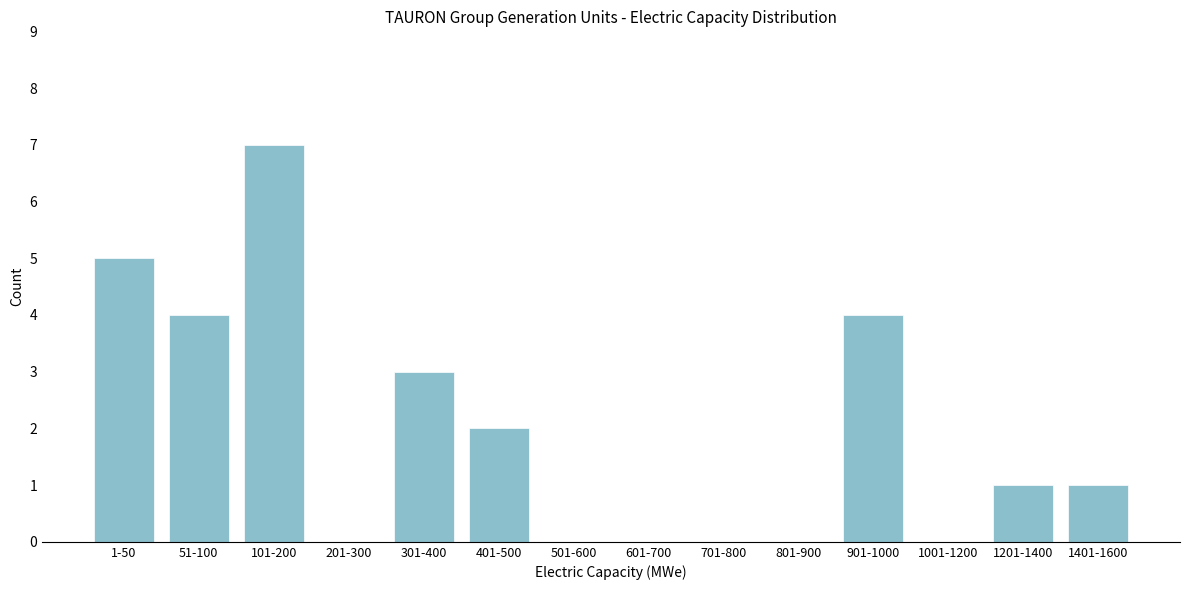

Reading left to right, transcribe all the data shown in this chart.

1-50=5	51-100=4	101-200=7	201-300=0	301-400=3	401-500=2	501-600=0	601-700=0	701-800=0	801-900=0	901-1000=4	1001-1200=0	1201-1400=1	1401-1600=1